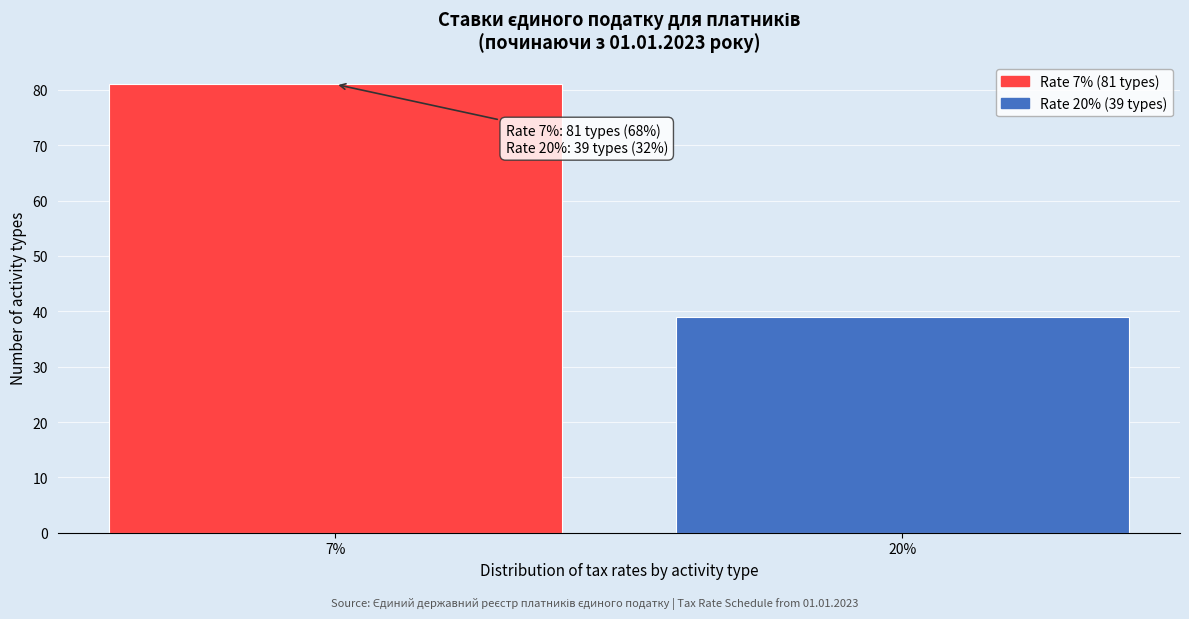

Reading left to right, extract all data points from this chart.

81	39